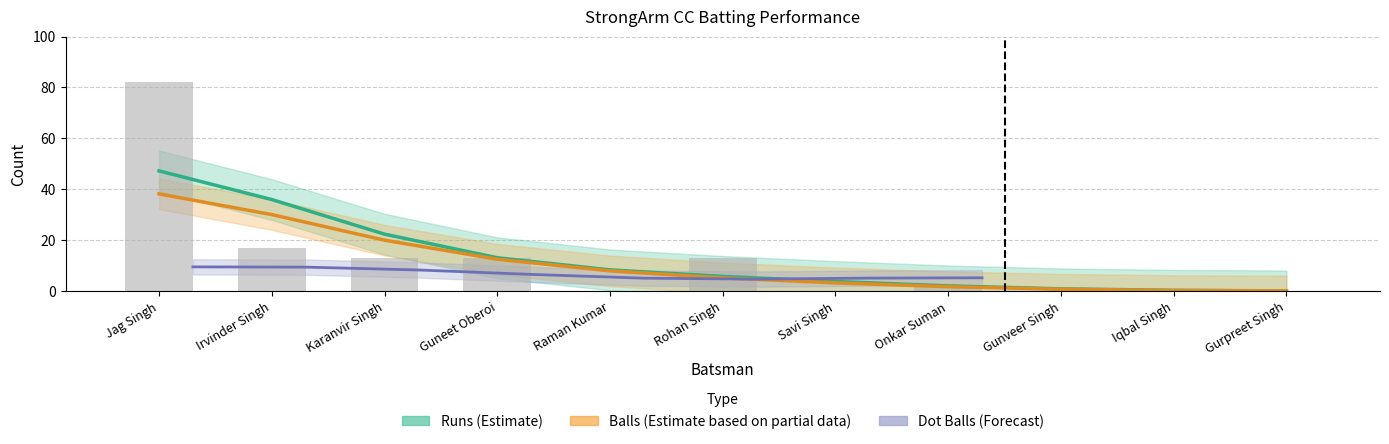

What position from the right is Irvinder Singh?

10